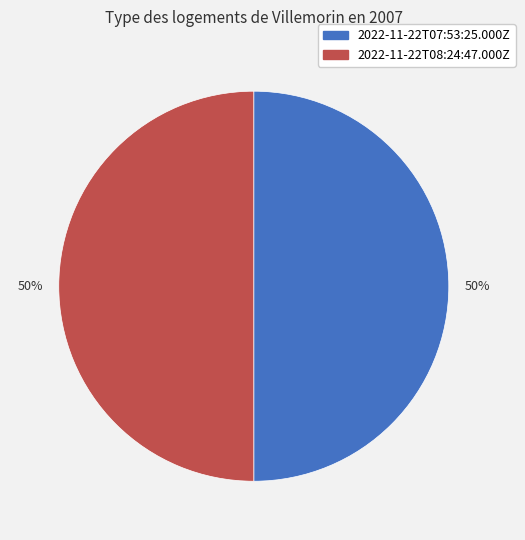

How many segments does this pie chart have?

2